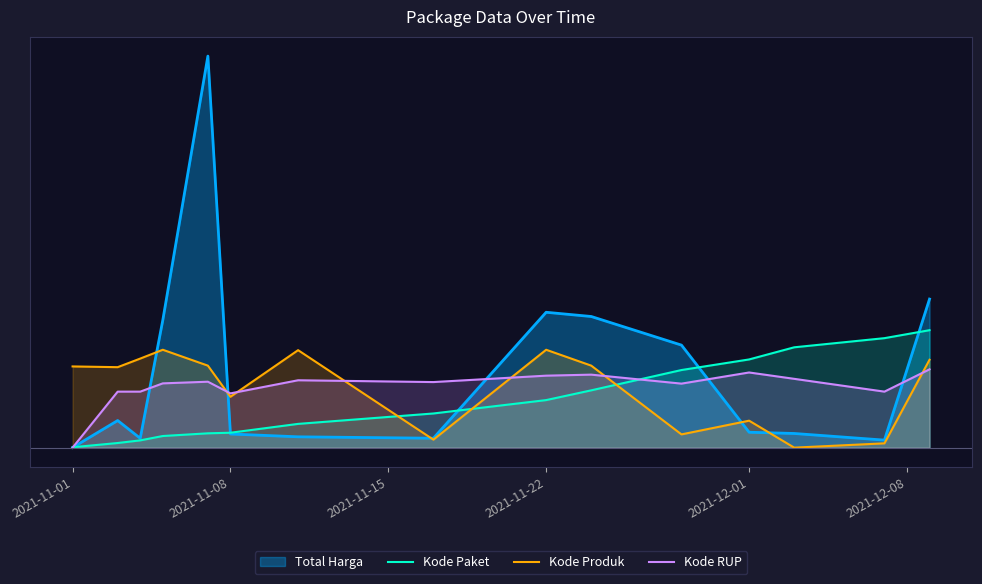

How many times do Kode Produk and Kode Paket cross each other?

3